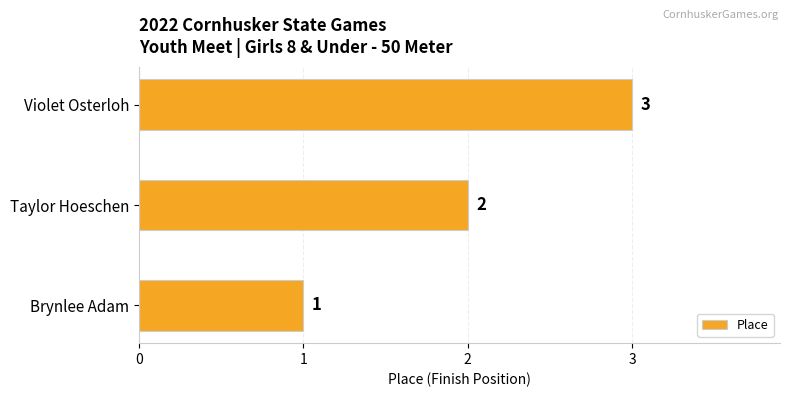

Count the number of data series in this chart.

1